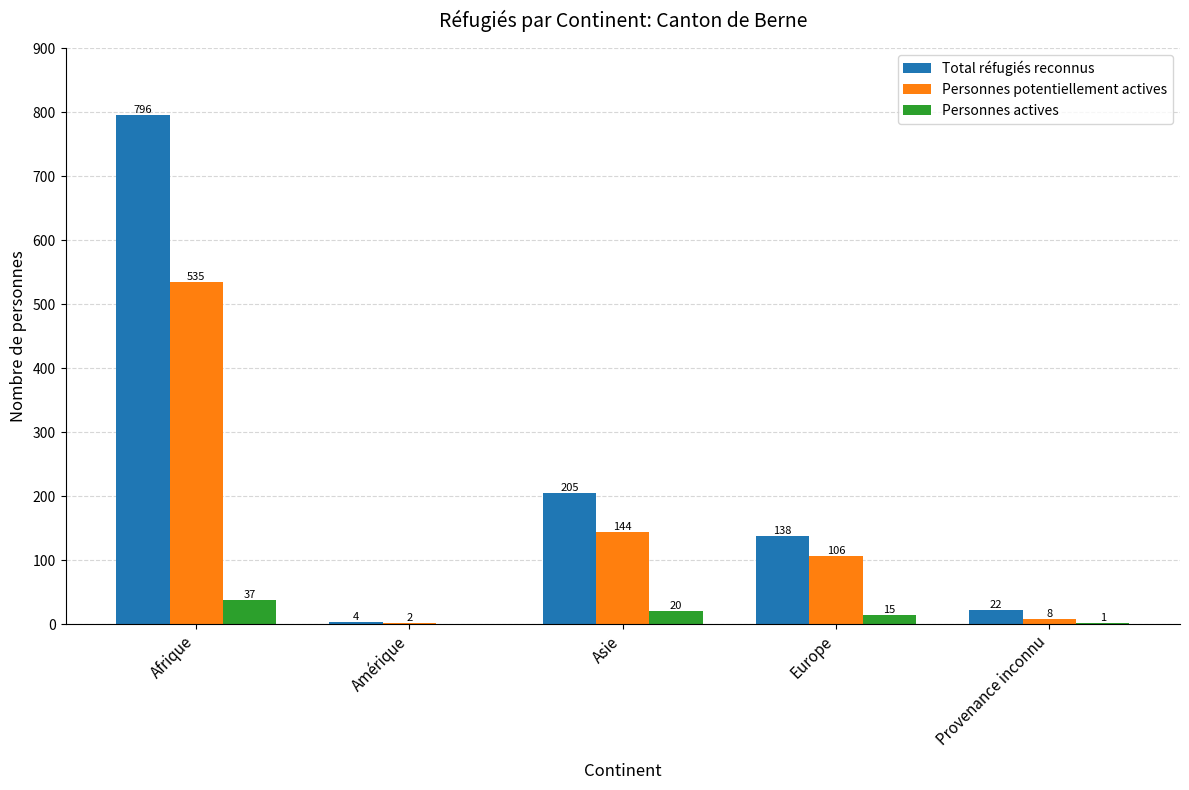

The Personnes potentiellement actives series shows 2 at Amérique. True or false?

True